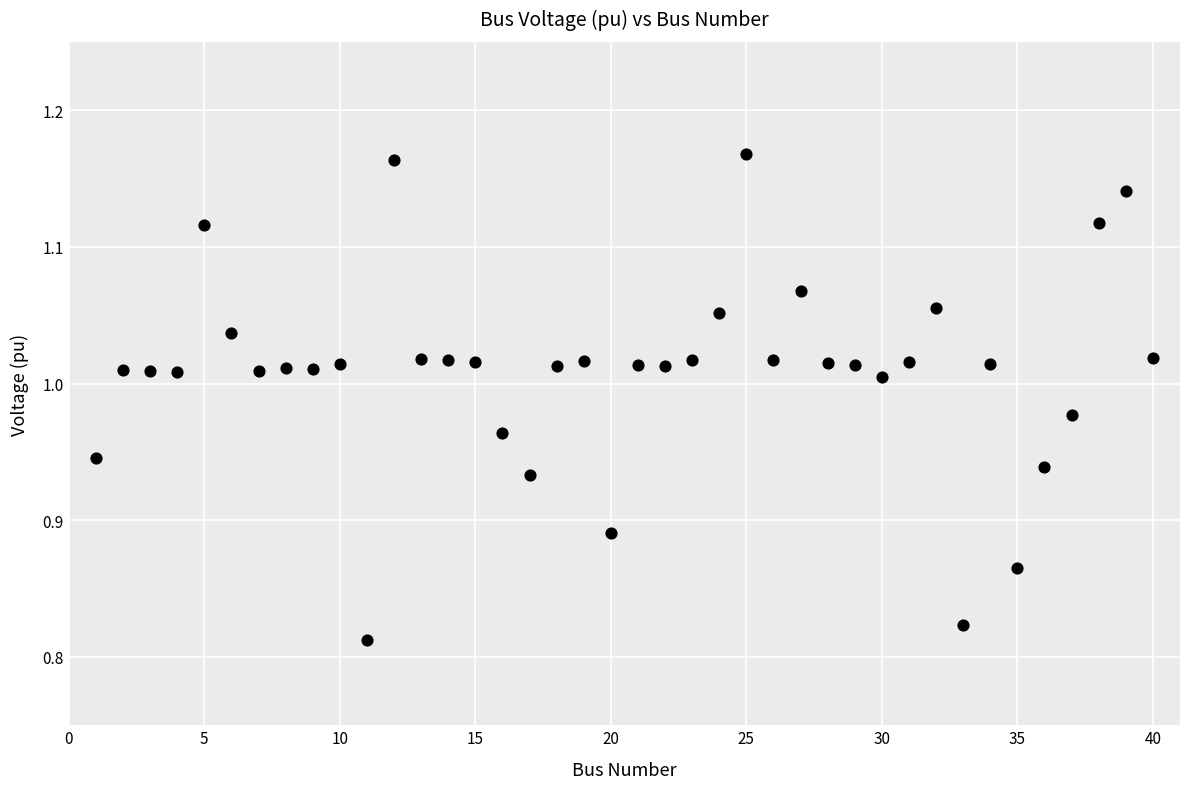

What is the range of Y values (max minus min)?

0.4